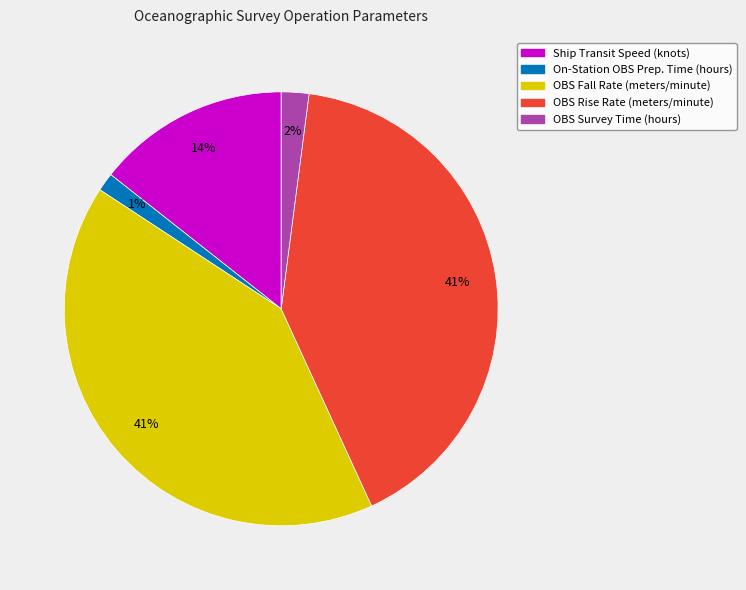

Which slice is the smallest?

On-Station OBS Prep. Time (hours)